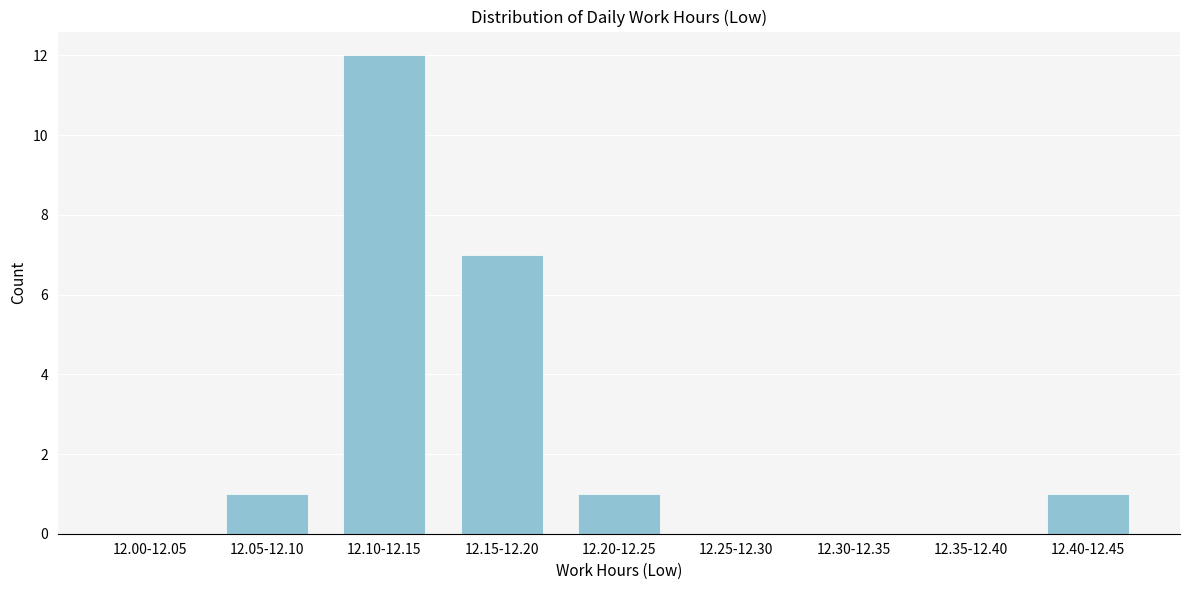

Reading right to left, what are all the values shown in this chart?

12.40-12.45=1	12.35-12.40=0	12.30-12.35=0	12.25-12.30=0	12.20-12.25=1	12.15-12.20=7	12.10-12.15=12	12.05-12.10=1	12.00-12.05=0